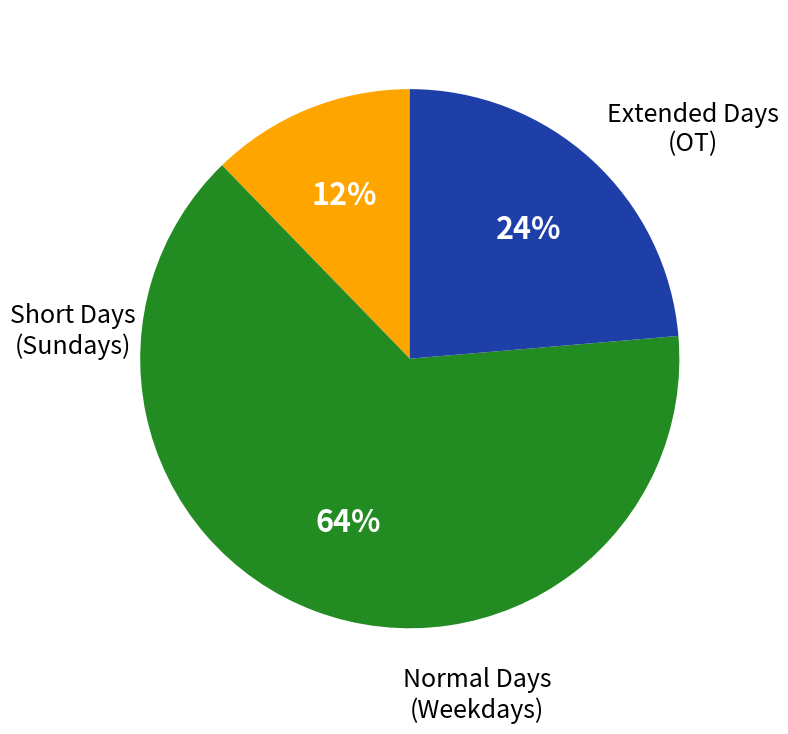

Count the number of slices in the pie.

3